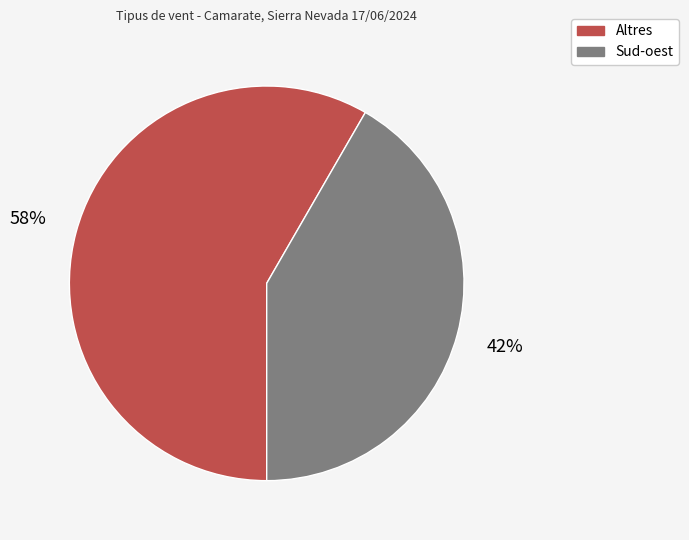

Is the sum of Altres and Sud-oest greater than half?

Yes